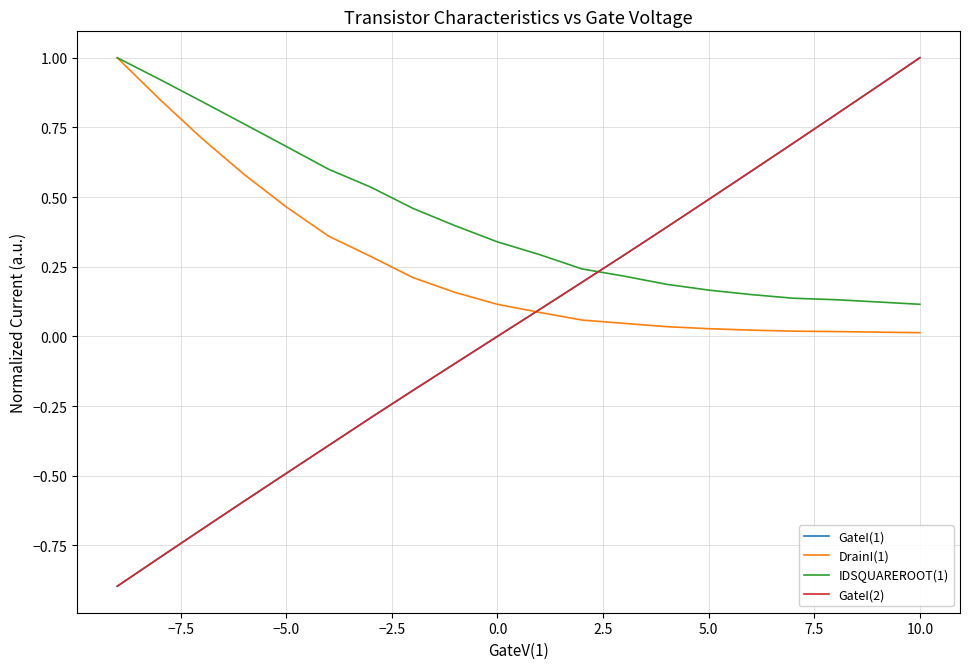

The value of DrainI(1) at 12.5 is 0.1. True or false?

False